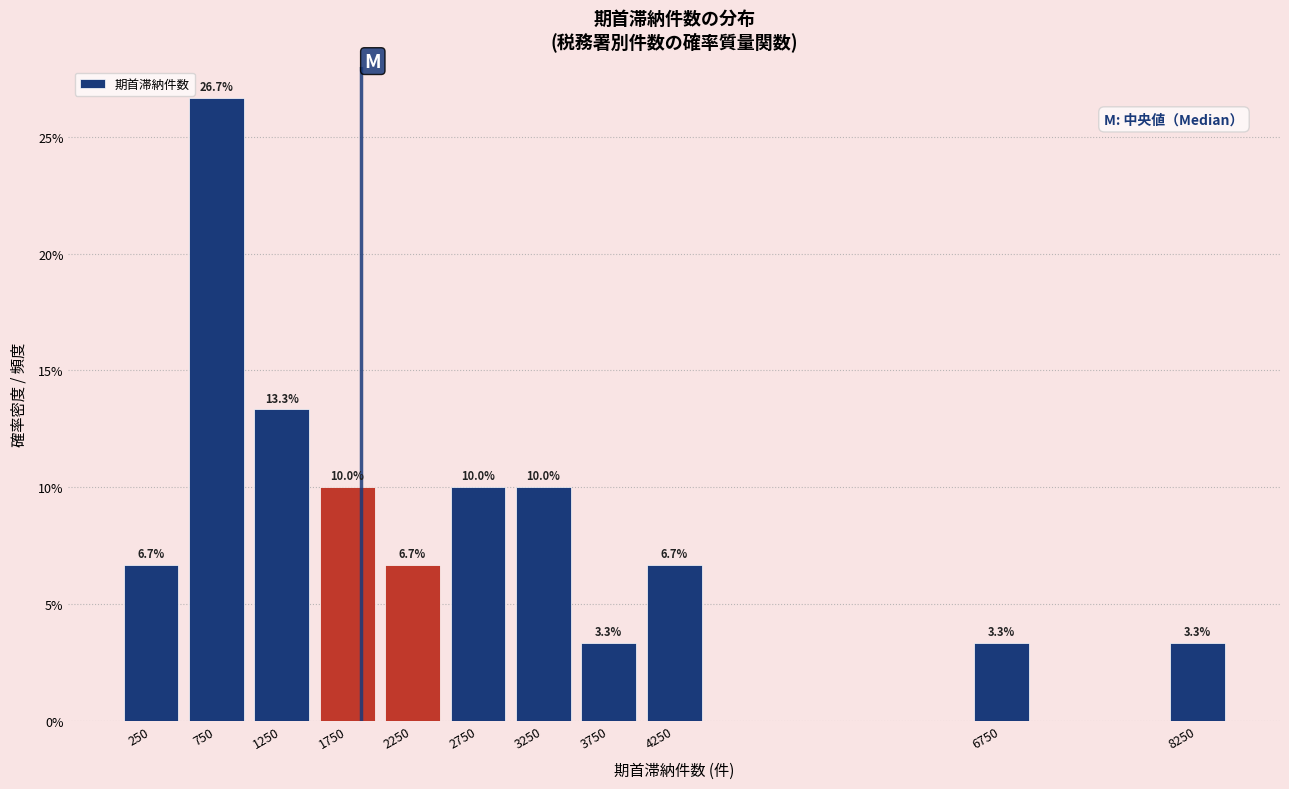

Are the bars horizontal?

No